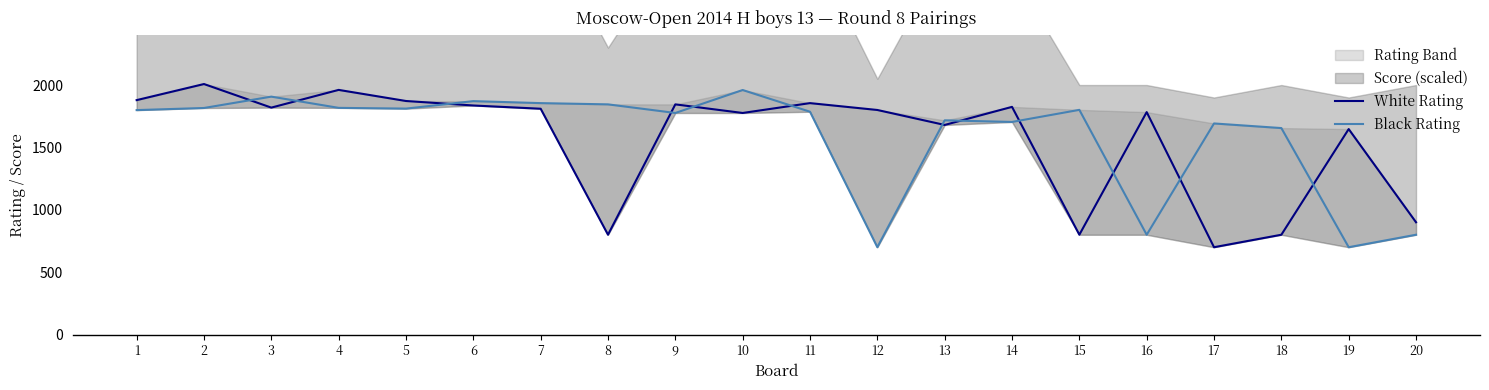

Where is White Rating nearest to the value 1354?

19